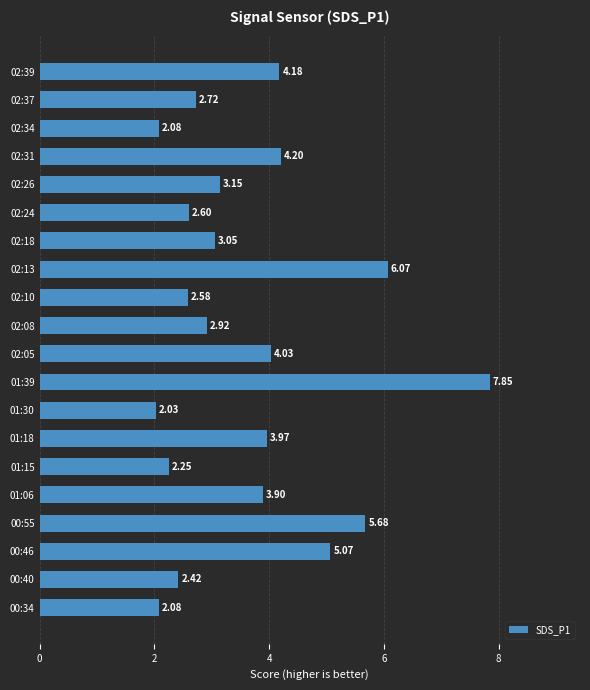

What is the change in value from 01:18 to 02:18?

-0.9